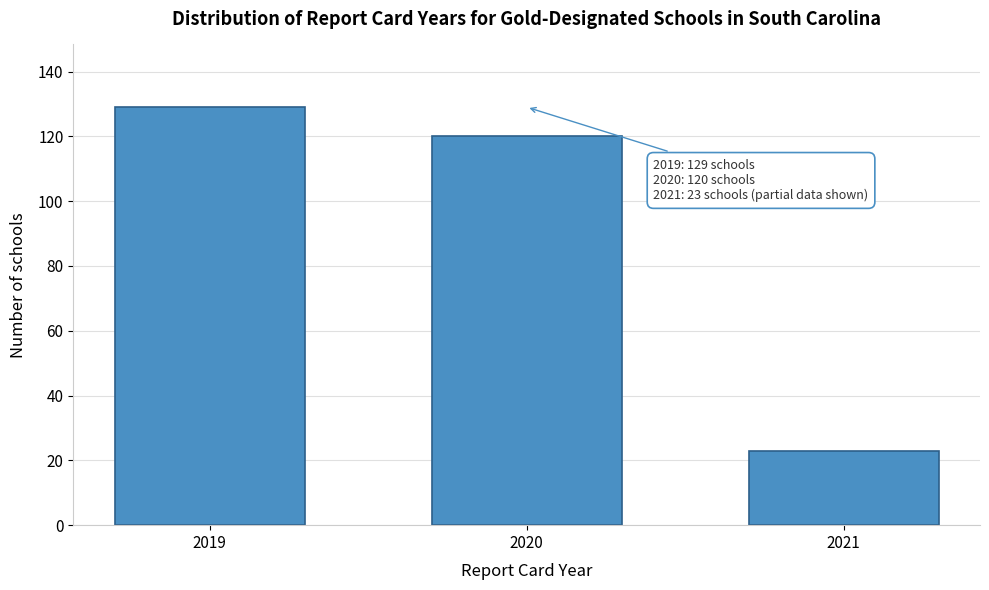

Reading right to left, list all the values displayed in this chart.

2021=23	2020=120	2019=129